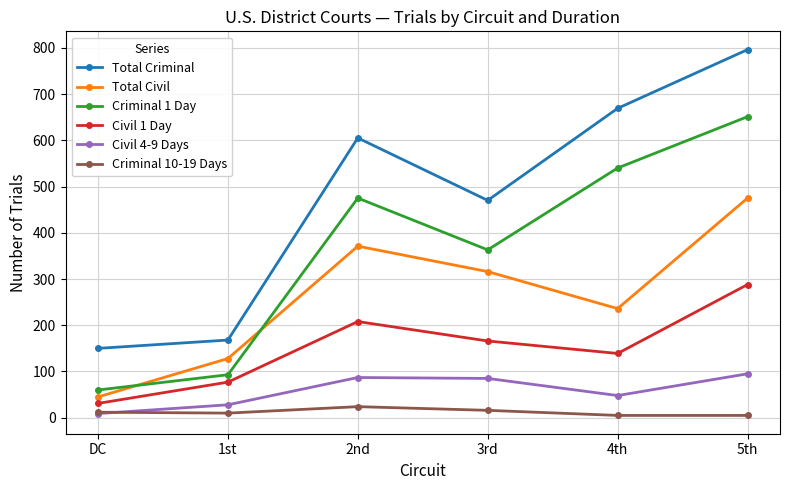

Which series has the widest spread of values?

Total Criminal